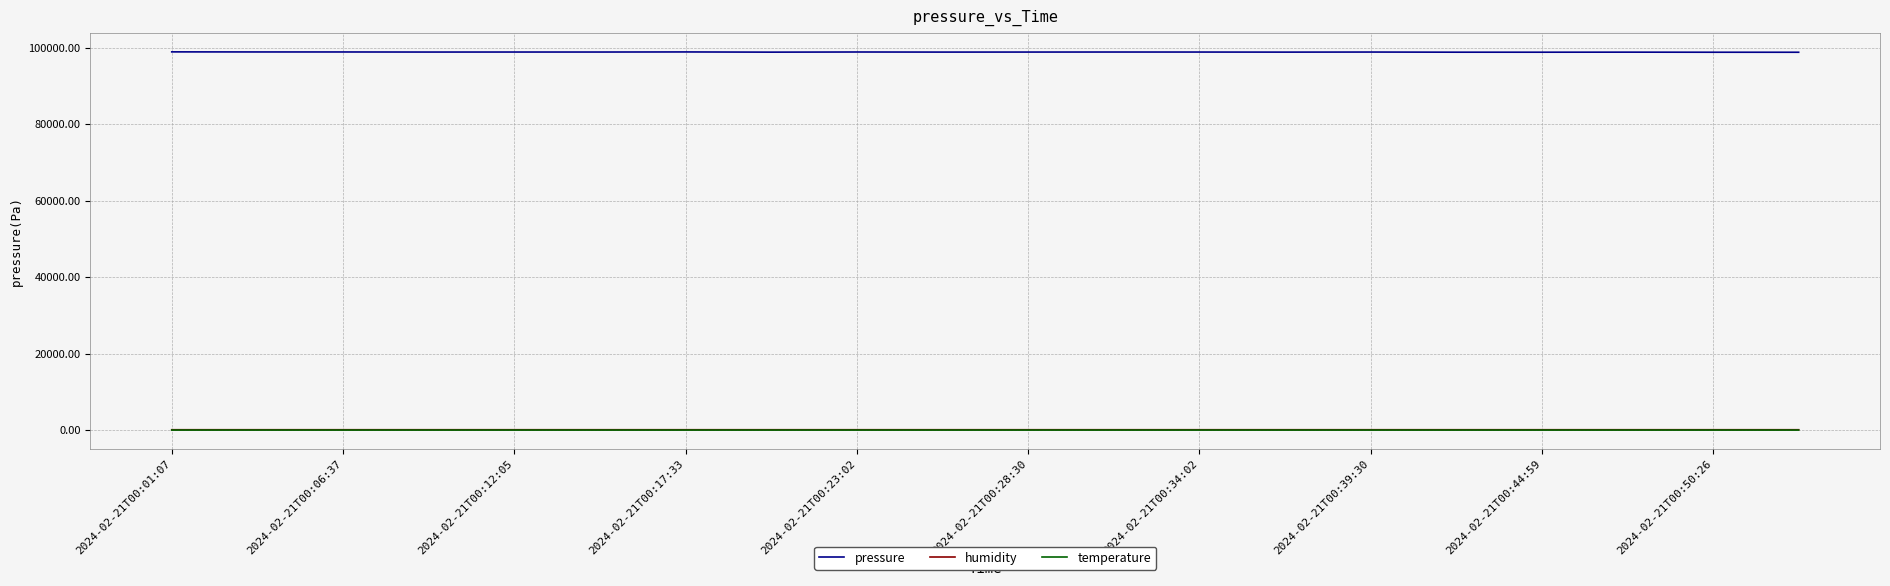

Which series has the largest total across all categories?

pressure